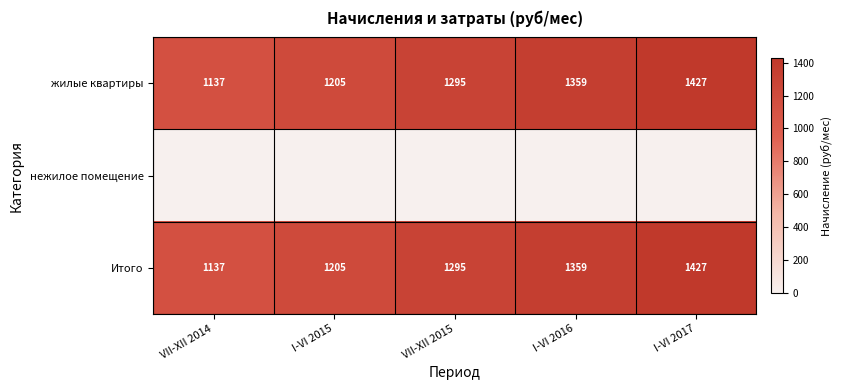

The Итого series shows 736.6 at I-VI 2015. True or false?

False